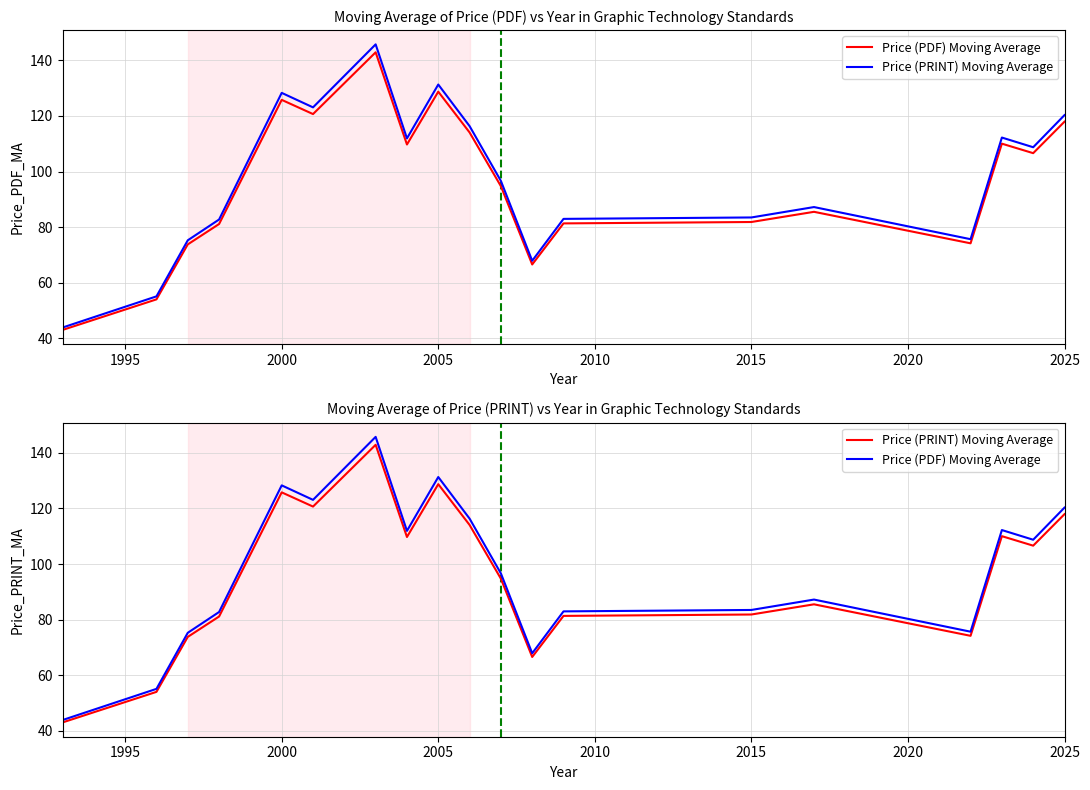

How many interior local valleys does the Price (PDF) Moving Average series have?

5